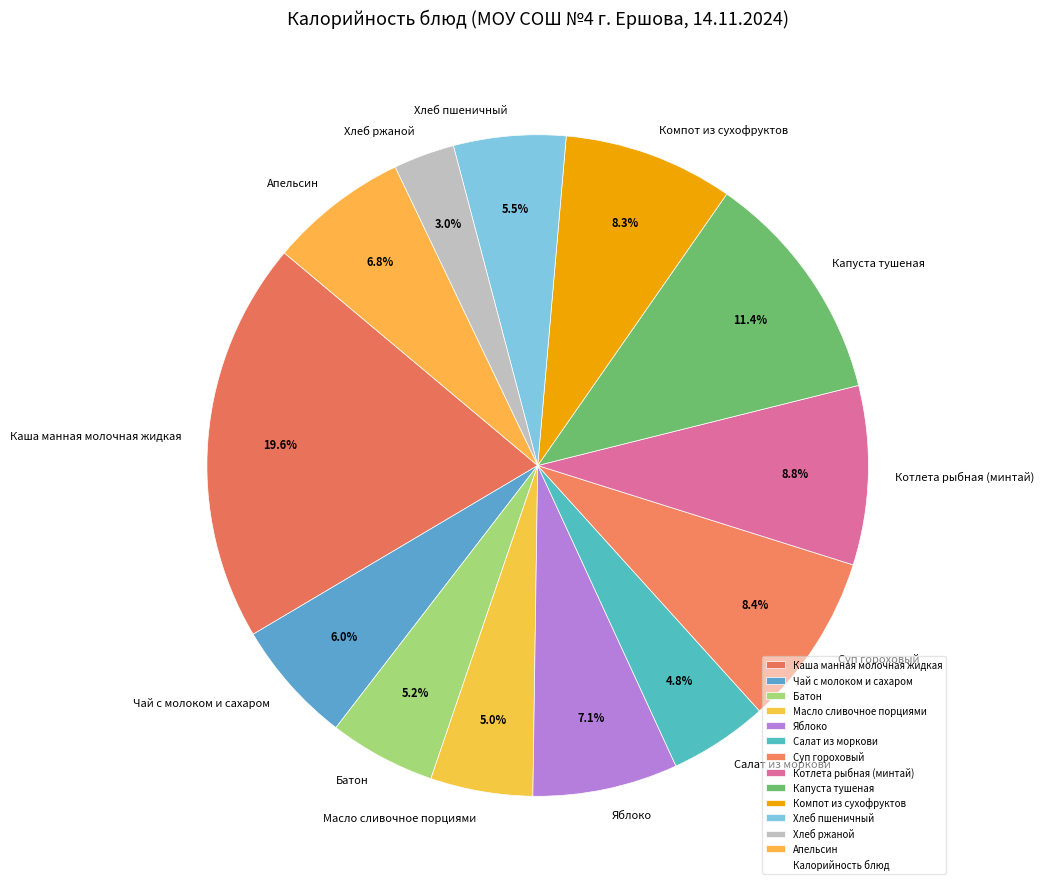

To the nearest percent, what percentage of the pie is Батон?

5%